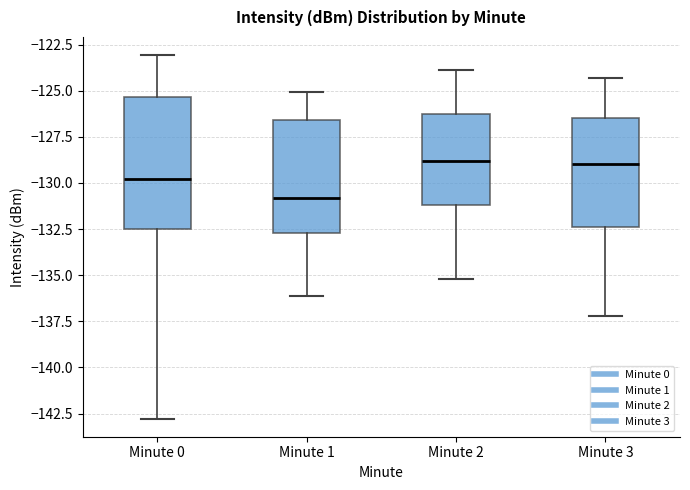

Reading left to right, transcribe this box plot: for each box, give where its median line is, the range the box spans, and where its two whiskers end, as read against the y-axis. The values are not printed on the chart, so give them approximately, as read against the axis.

Minute 0: median -130.0, box -132.5 to -125.5, whiskers -143.0 to -123.0
Minute 1: median -131.0, box -132.5 to -126.5, whiskers -136.0 to -125.0
Minute 2: median -129.0, box -131.0 to -126.5, whiskers -135.0 to -124.0
Minute 3: median -129.0, box -132.5 to -126.5, whiskers -137.0 to -124.5